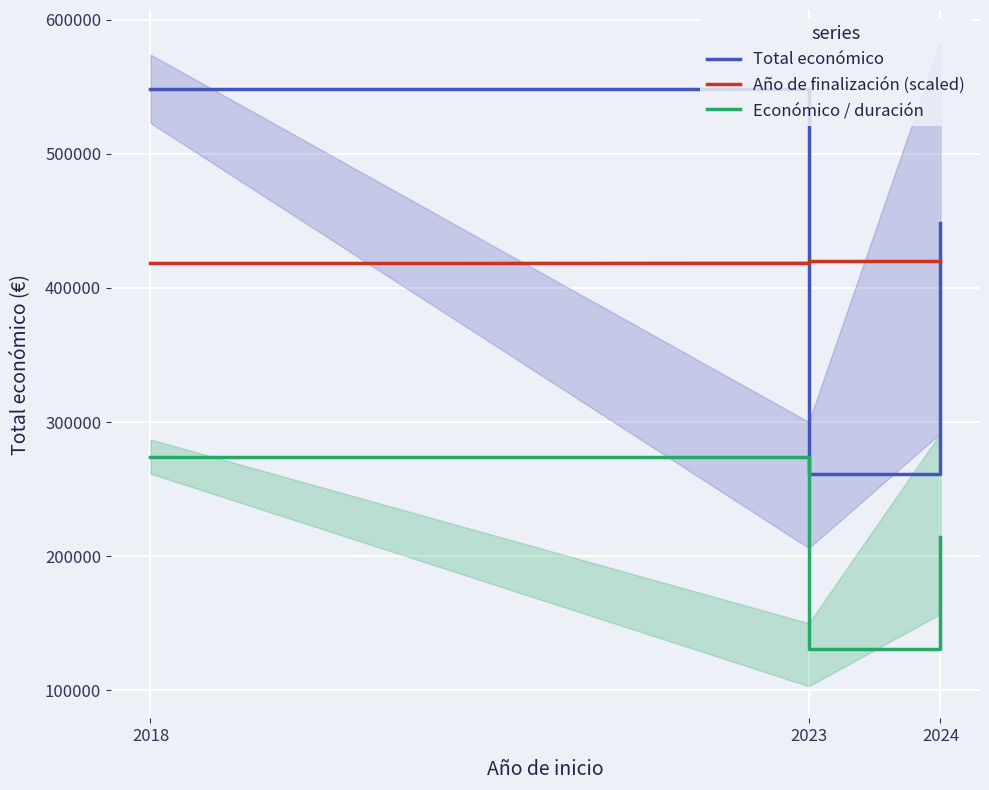

Reading right to left, what are all the values shown in this chart?

Total económico: 448511.7	261408.0	548511.0
Año de finalización (scaled): 420006.6	419730.2	418693.9
Económico / duración: 214312.1	130704.0	274255.5